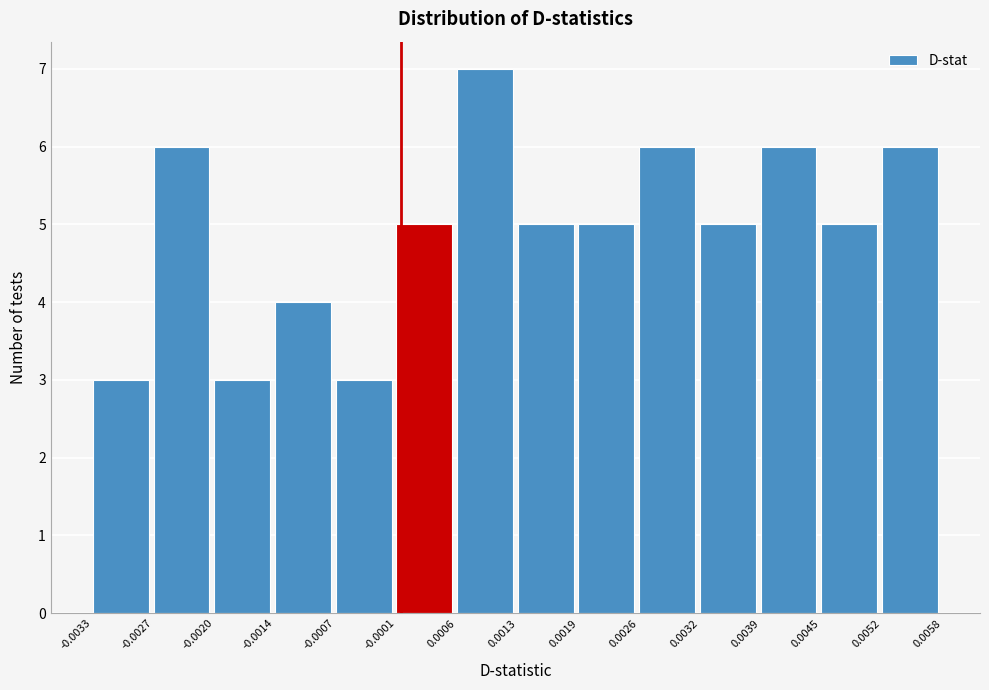

What is the height of the bar covering 0.0032 to 0.0039 on the x-axis? The values are not printed on the chart, so give them approximately, as read against the axis.

5